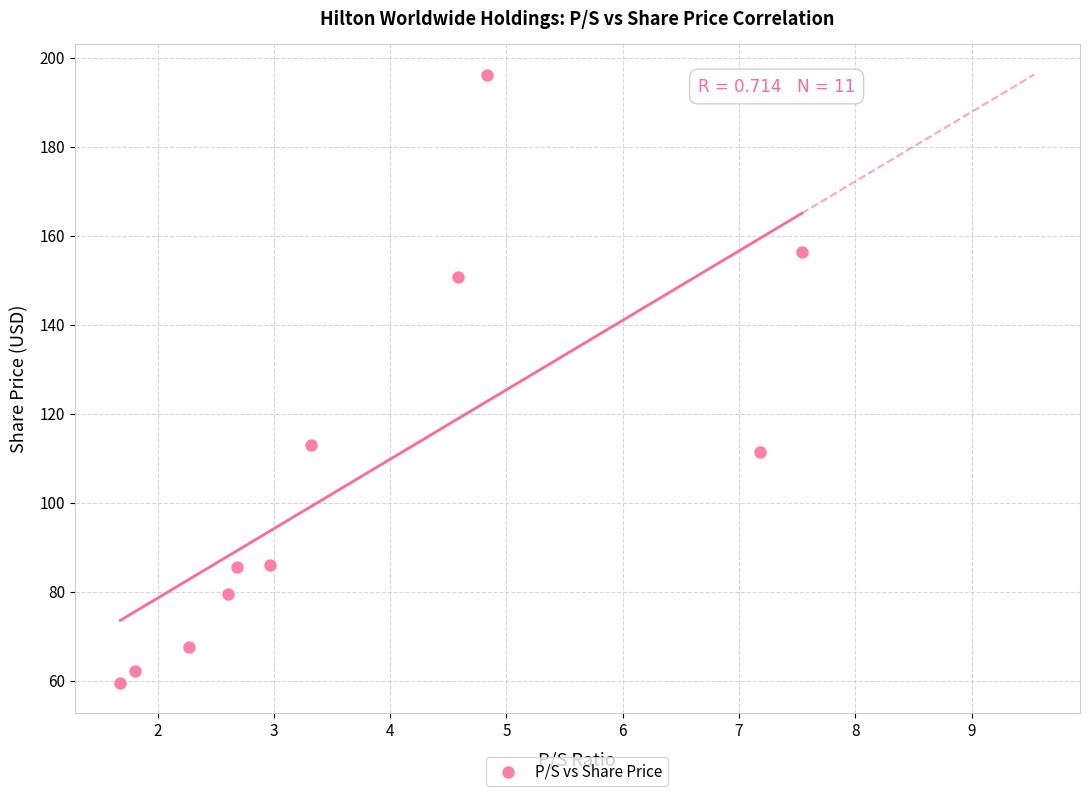

What Y value in the scatter plot is closest to 127?

112.9